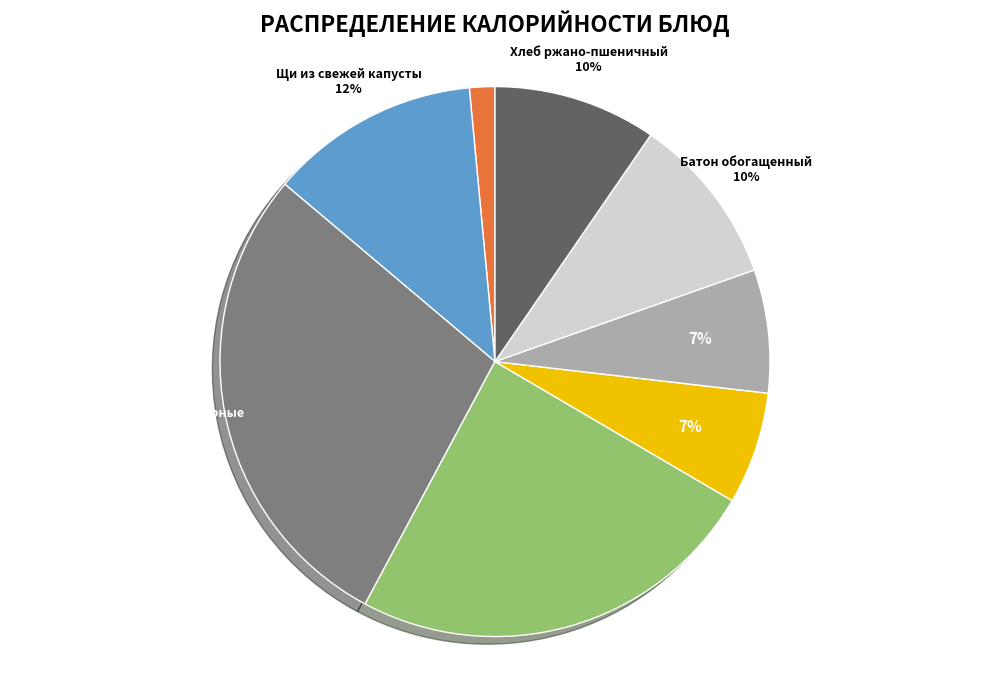

To the nearest percent, what is the average slice percentage?

12%